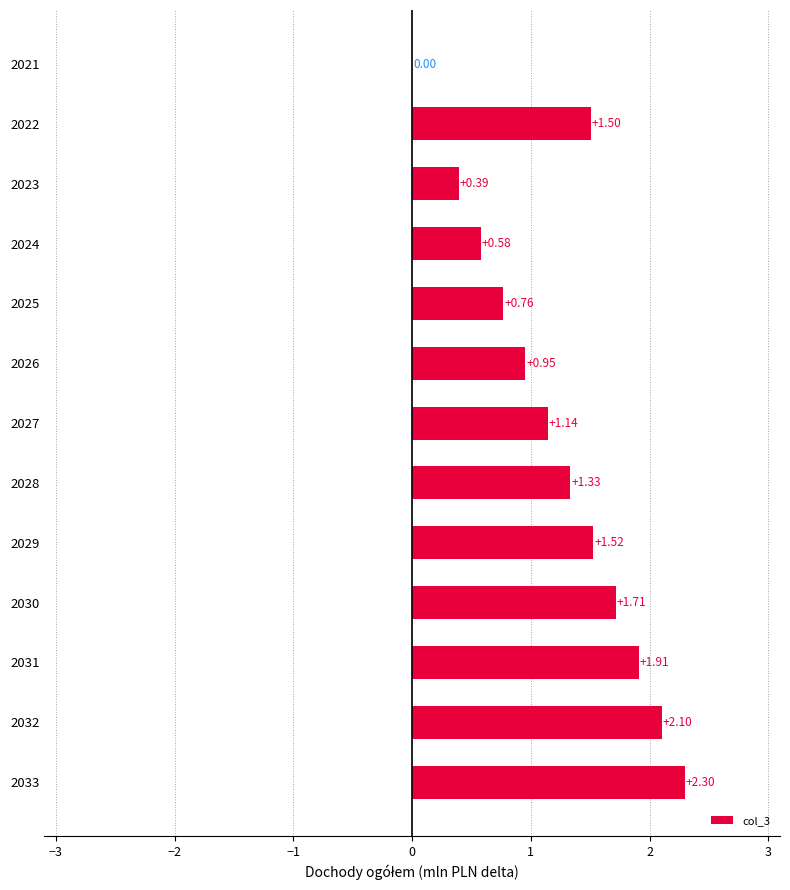

What is the sum of all values?

16.2